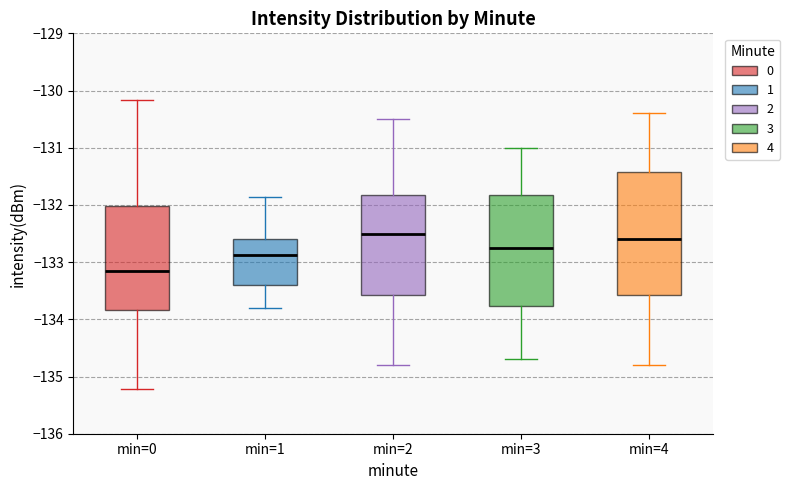

Reading left to right, read every box against the y-axis: the position of its median line, the range the box covers, and the ends of its whiskers. The values are not printed on the chart, so give them approximately, as read against the axis.

min=0: median -133.1, box -133.8 to -132.0, whiskers -135.2 to -130.2
min=1: median -132.9, box -133.4 to -132.6, whiskers -133.8 to -131.9
min=2: median -132.5, box -133.6 to -131.8, whiskers -134.8 to -130.5
min=3: median -132.7, box -133.8 to -131.8, whiskers -134.7 to -131.0
min=4: median -132.6, box -133.6 to -131.4, whiskers -134.8 to -130.4